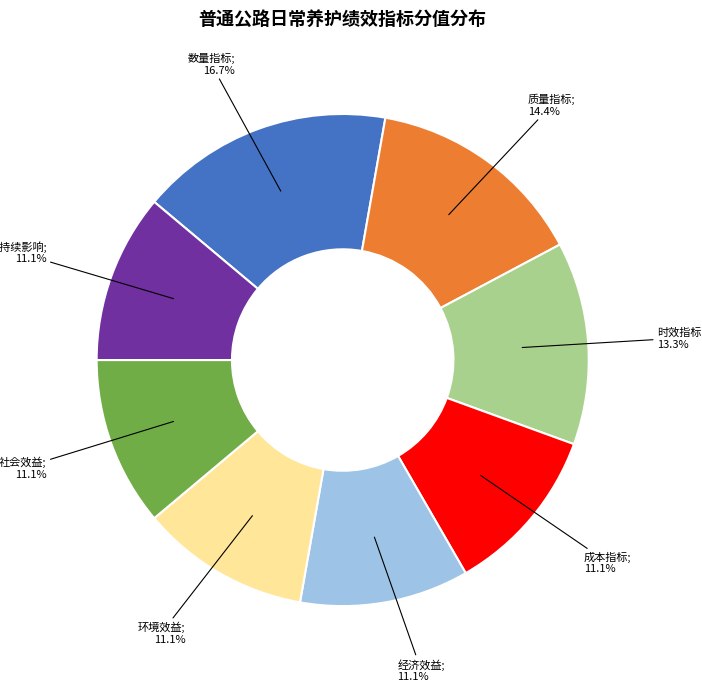

Does any single category account for the majority?

No